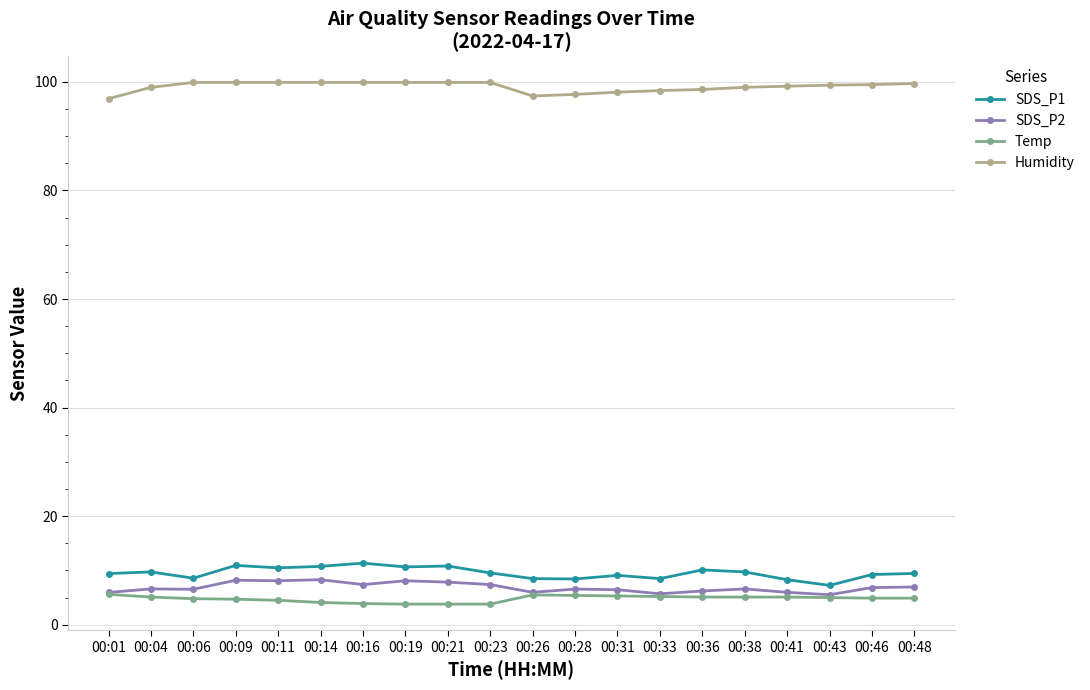

Where does the SDS_P1 series first go above 9?

00:01